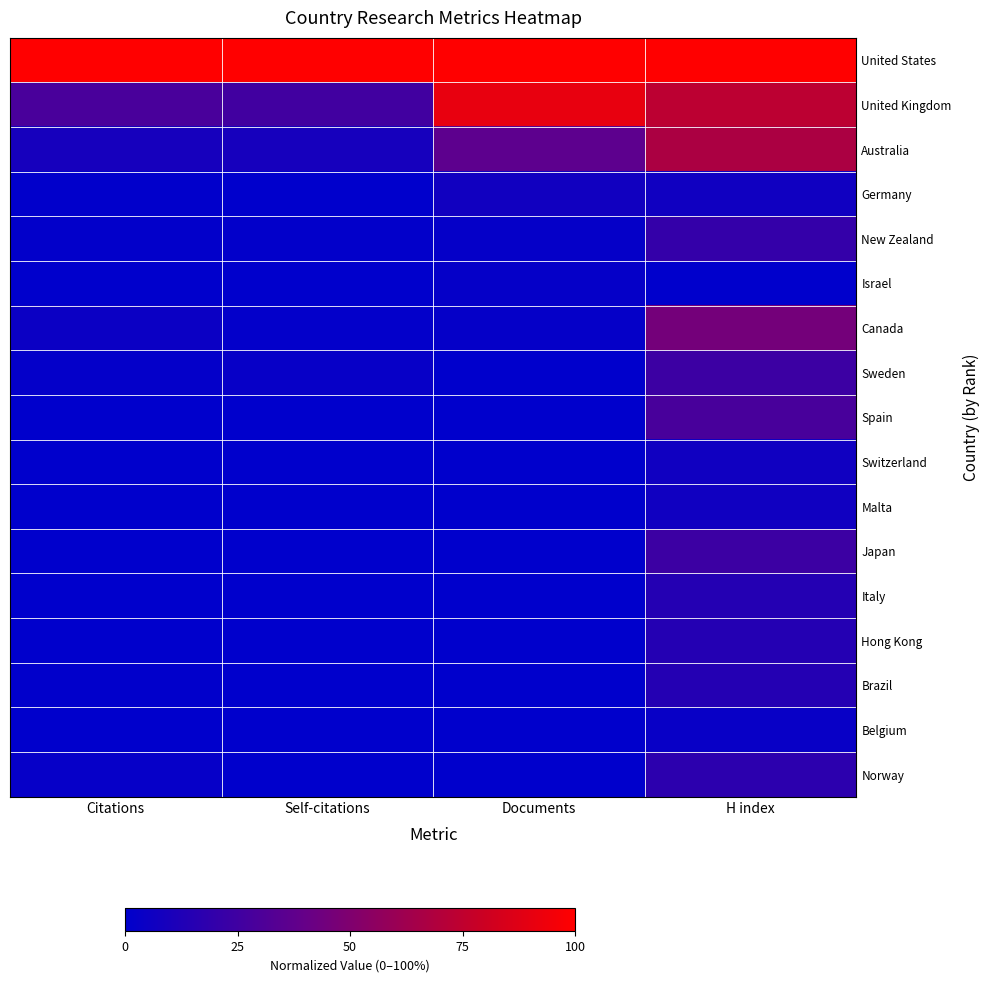

Which has a higher value, Citations or Documents?

Citations